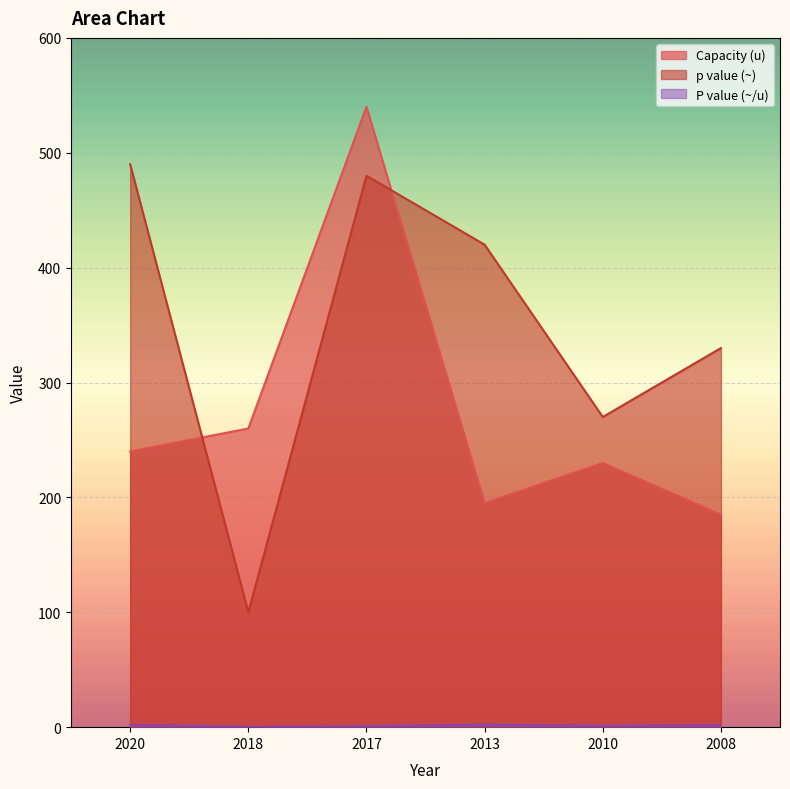

How many interior local peaks does the P value (~/u) series have?

1